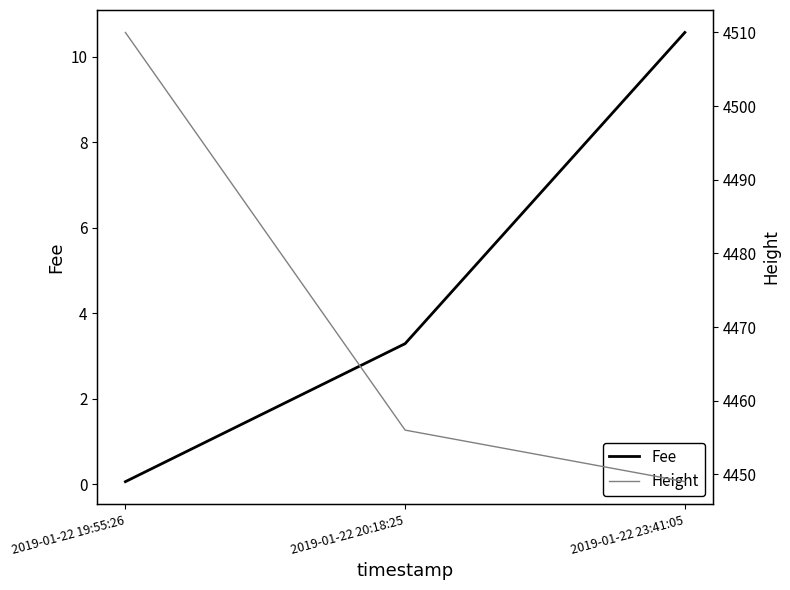

Where does the Fee series first go above 3?

2019-01-22 20:18:25